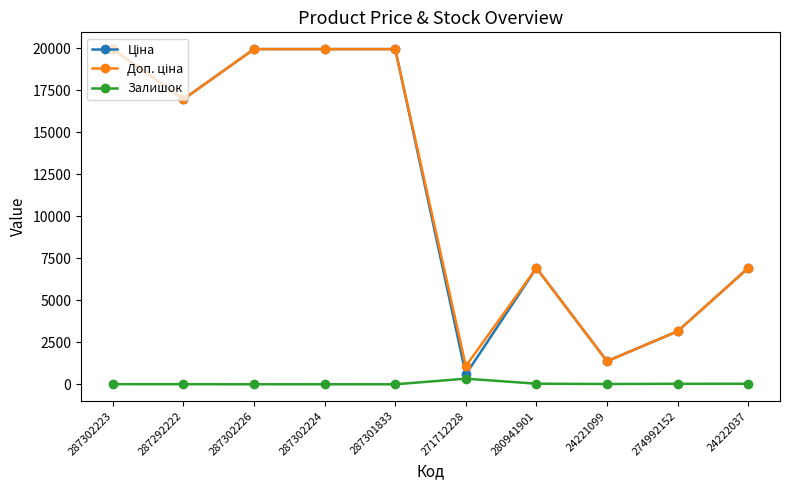

What is the sum of all Залишок values?

465.0